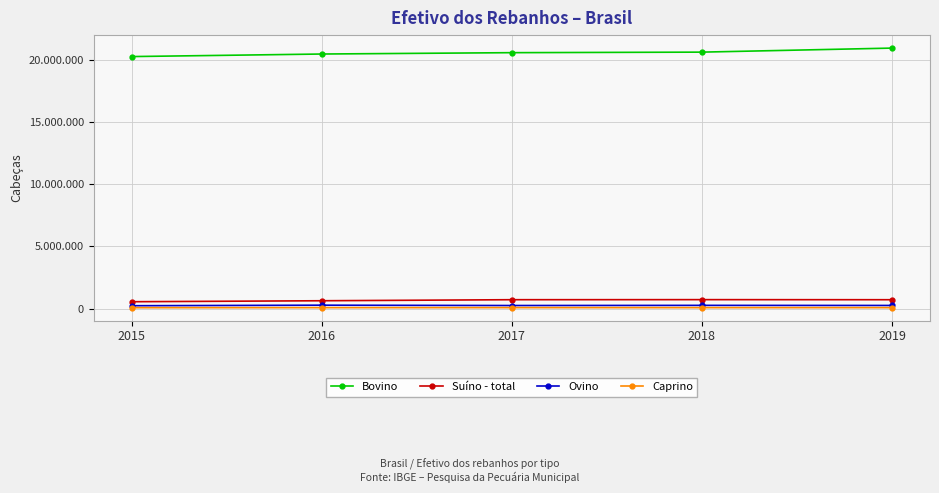

List the series in order of their peak value, lowest first.

Caprino, Ovino, Suíno - total, Bovino